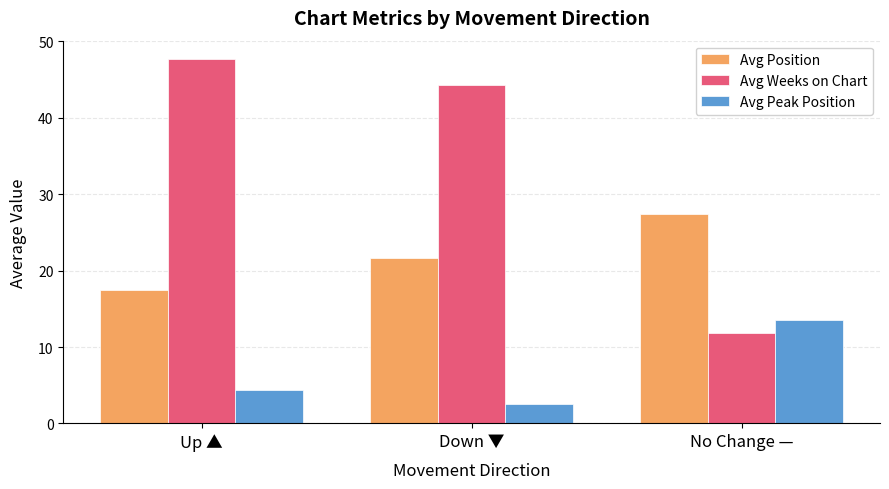

Which series has the widest spread of values?

Avg Weeks on Chart